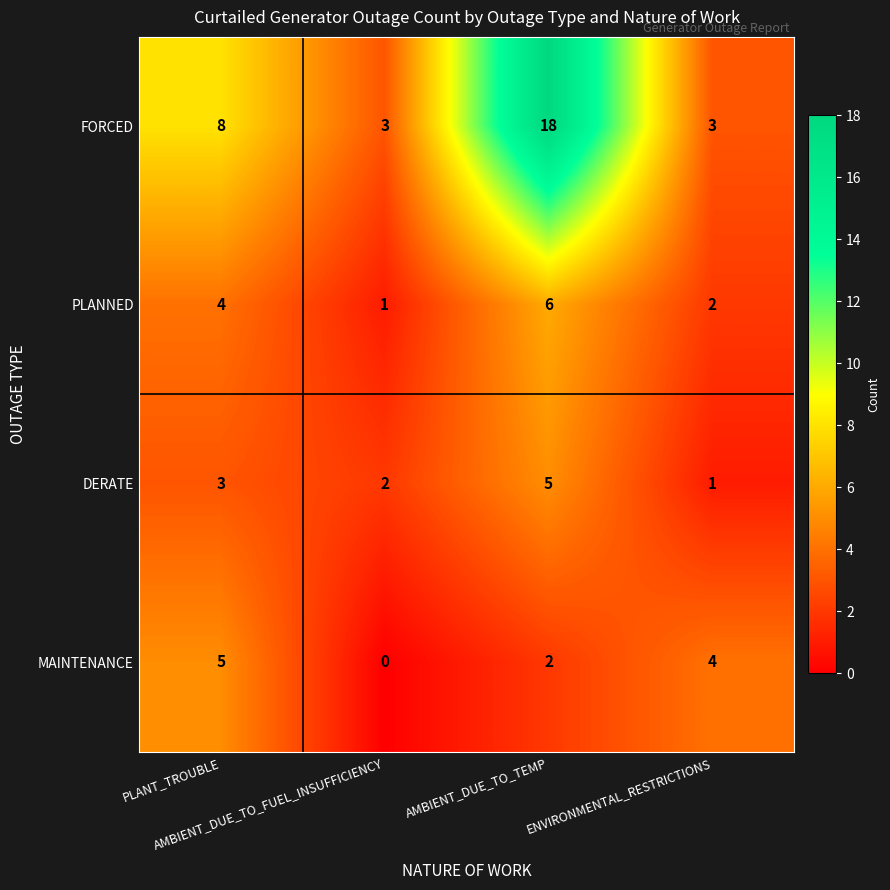

Which series has the largest range (max minus min)?

FORCED